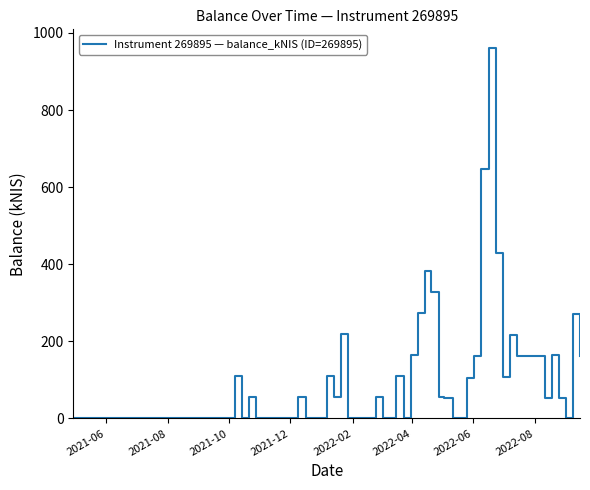

What is the maximum value shown in the chart?

961.4